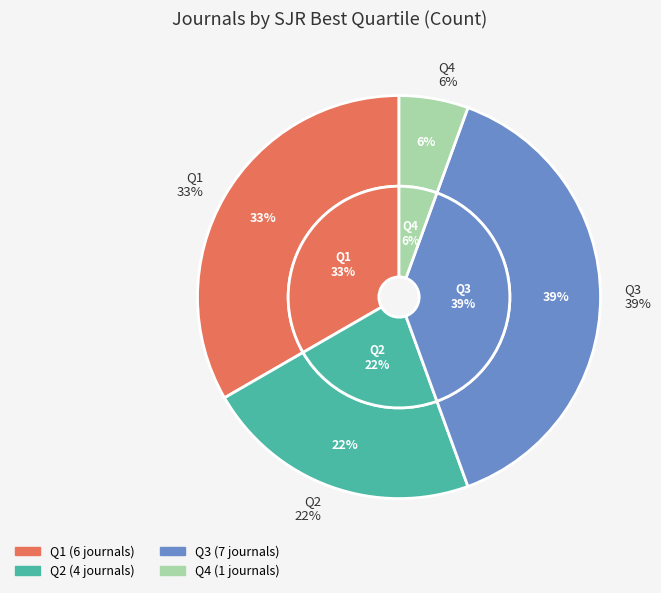

To the nearest percent, what is the difference between the largest and smallest slice percentages?

33%